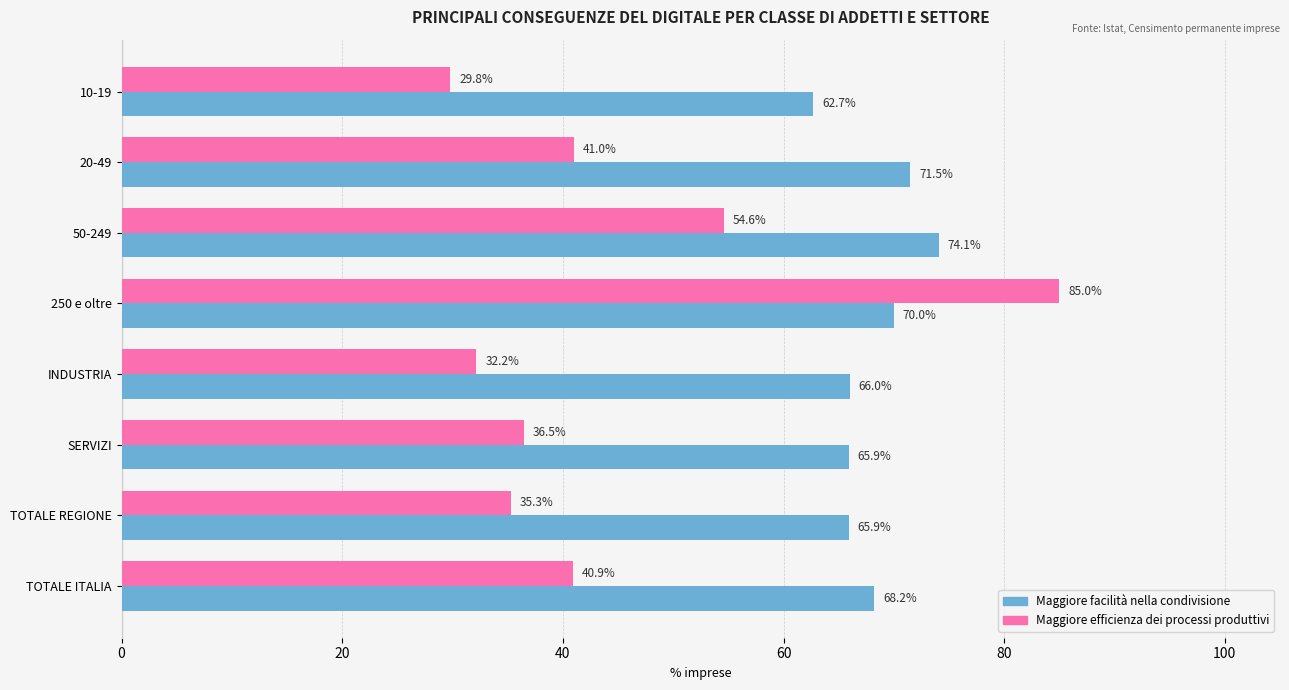

At which category is the sum across all series the highest?

250 e oltre